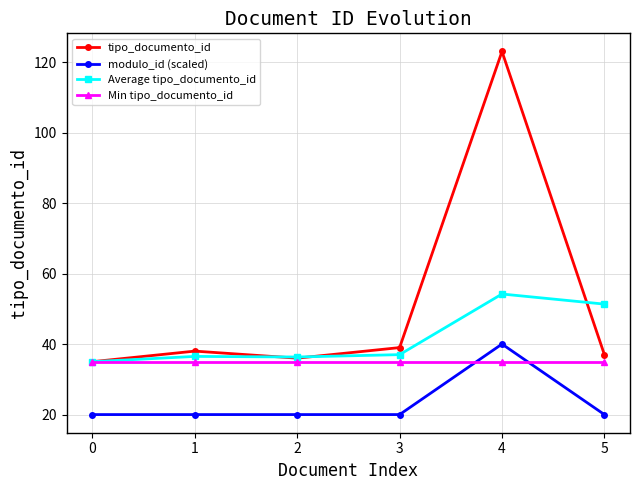

List the series in order of their peak value, highest first.

tipo_documento_id, Average tipo_documento_id, modulo_id (scaled), Min tipo_documento_id